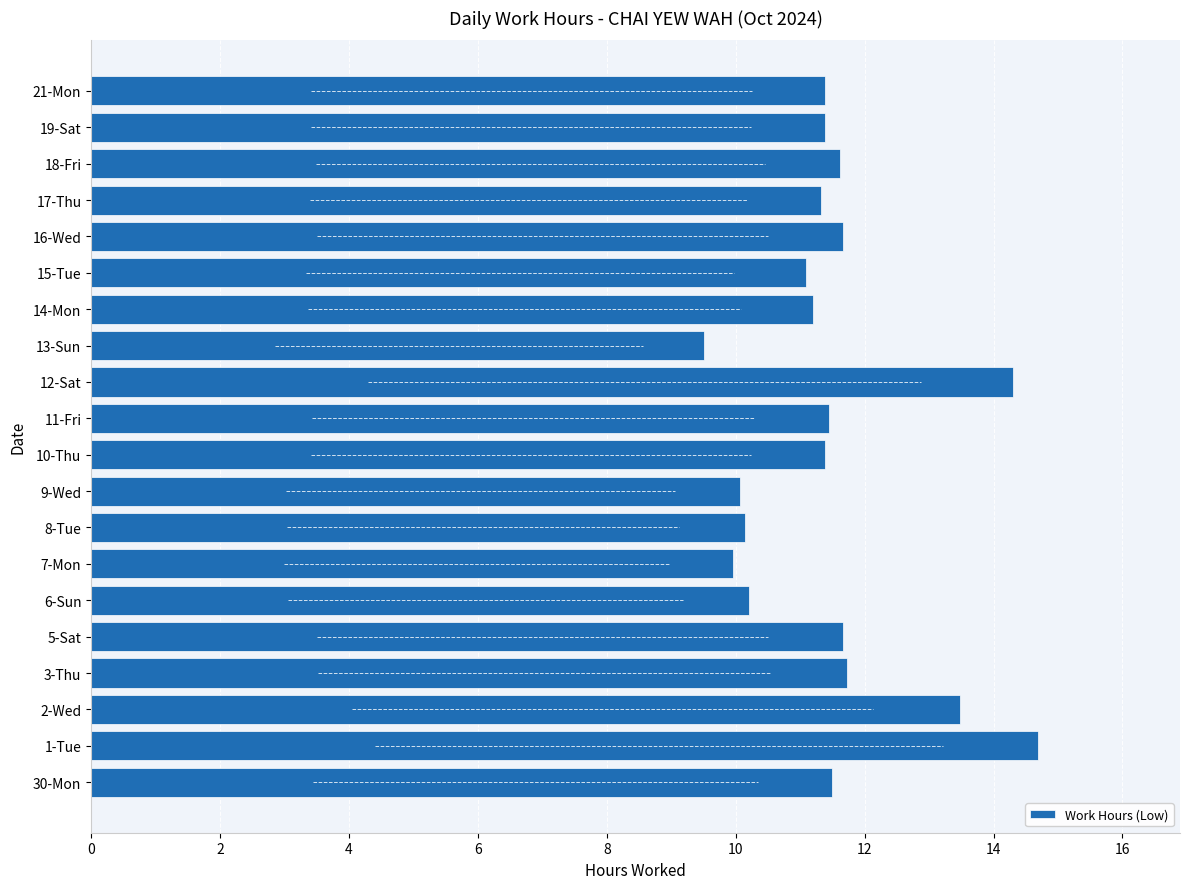

Which label corresponds to the smallest value in the chart?

13-Sun